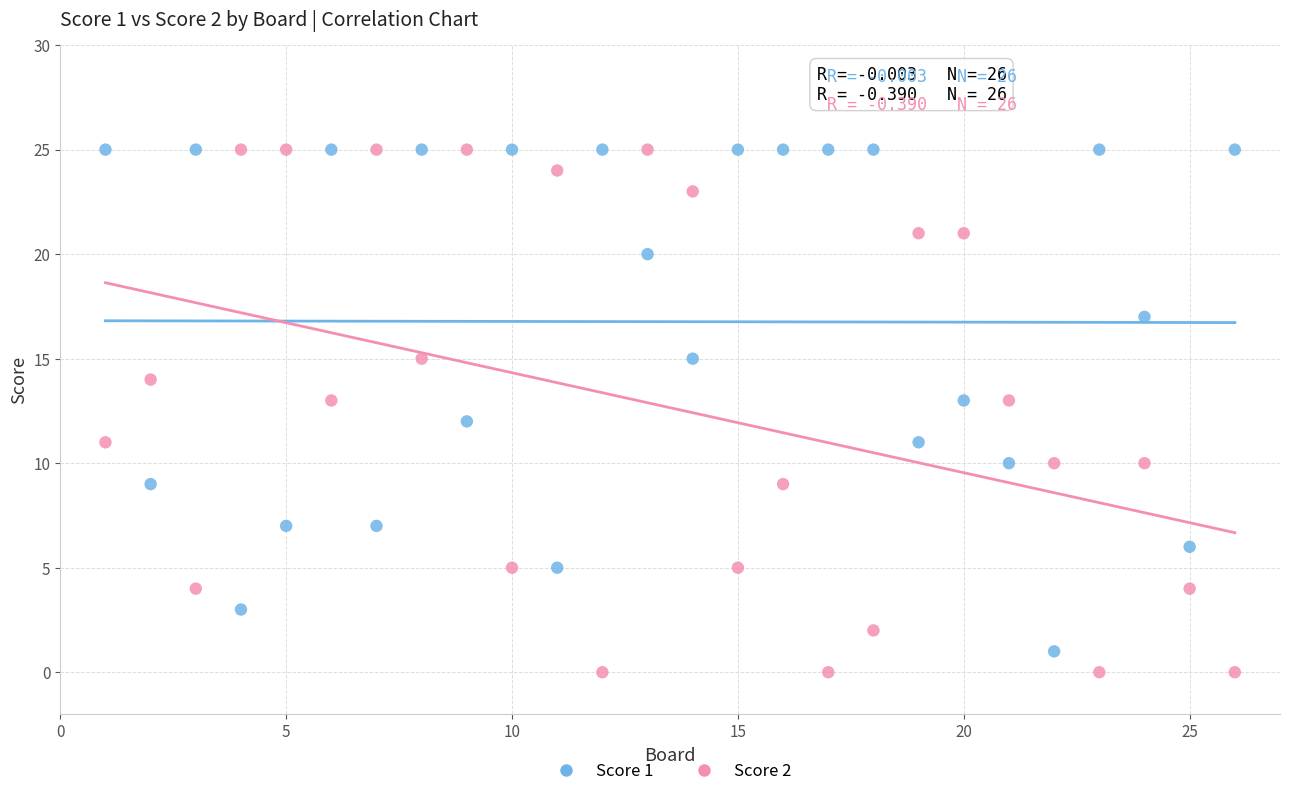

What is the X range (max minus min) for the scatter plot?

25